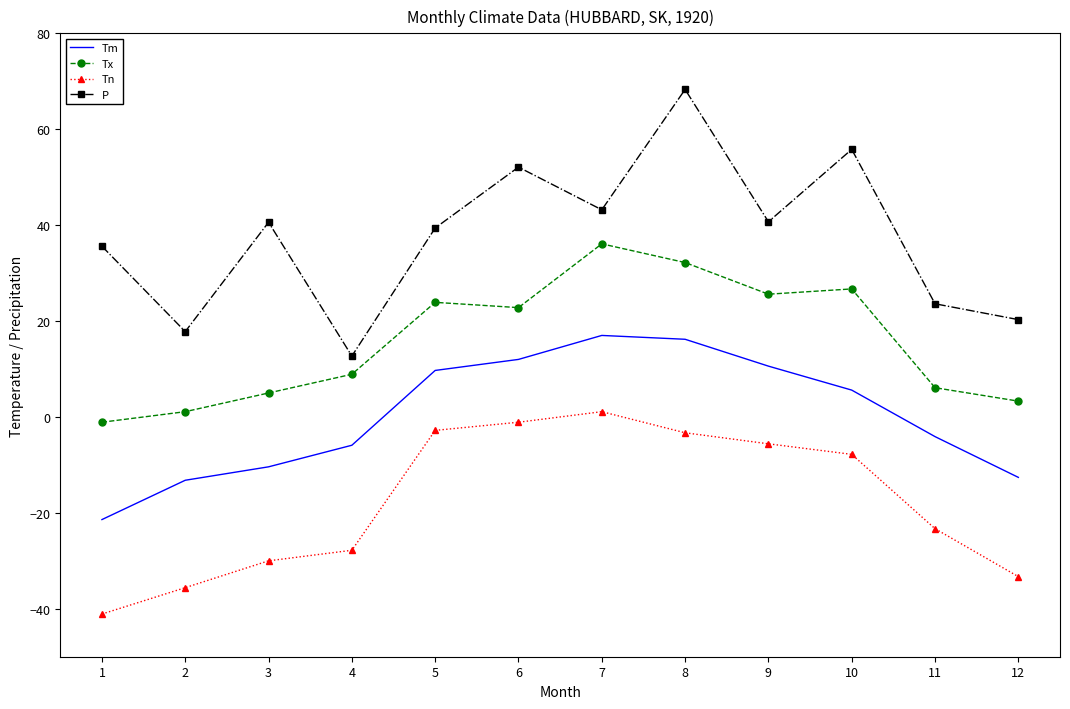

What is the value of the Tn point at the 1st from the left?

-41.1